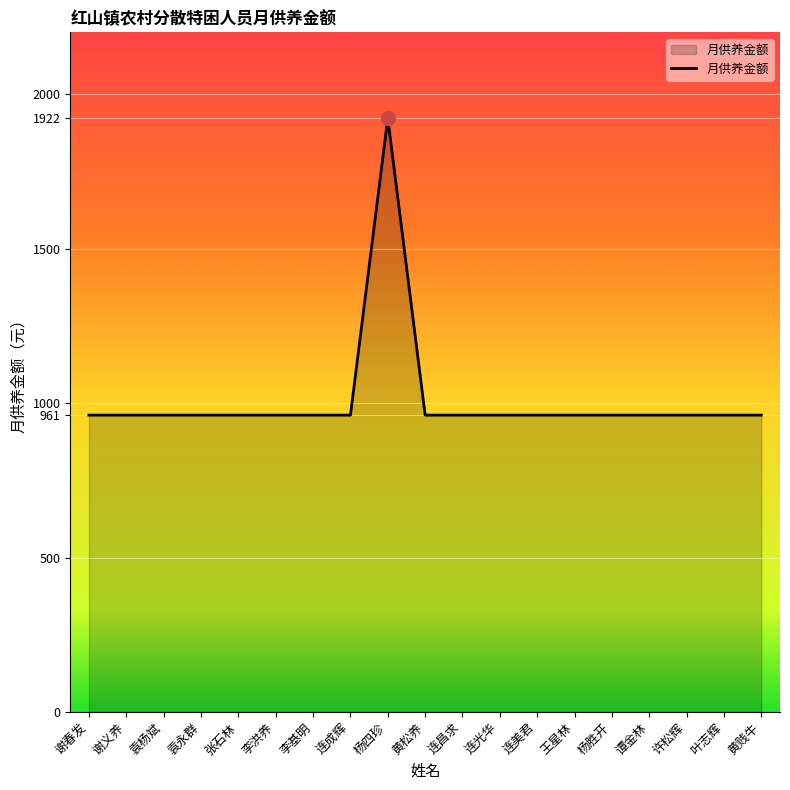

What is the difference between the maximum and minimum values?

961